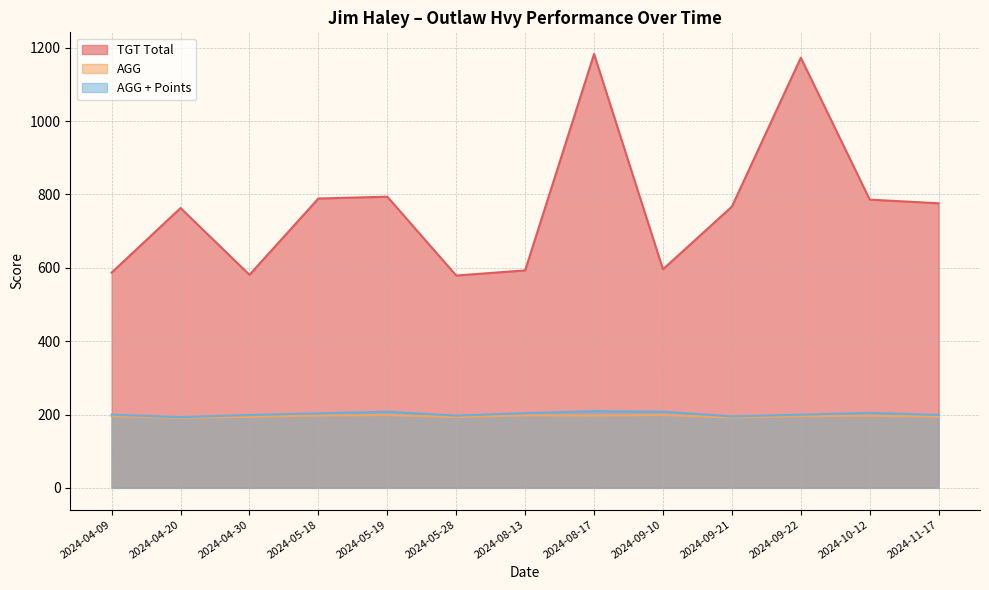

What is the label of the 13th point from the right?

2024-04-09